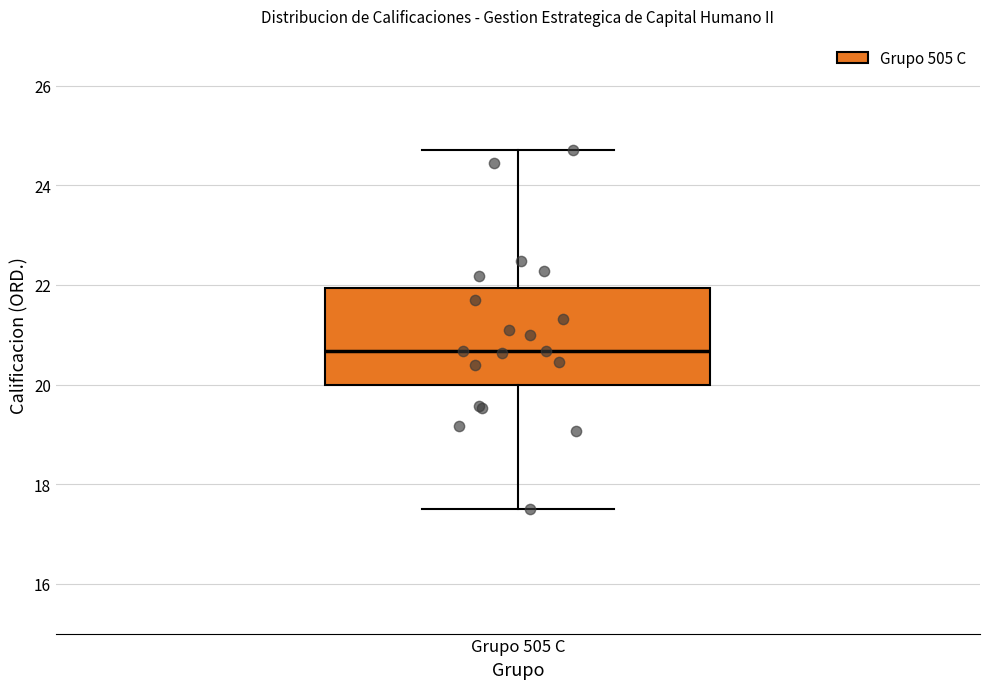

Read this box plot against the y-axis: the position of the median line, the range covered by the box, and the ends of both whiskers. The values are not printed on the chart, so give them approximately, as read against the axis.

median 20.6, box 20.0 to 22.0, whiskers 17.6 to 24.8